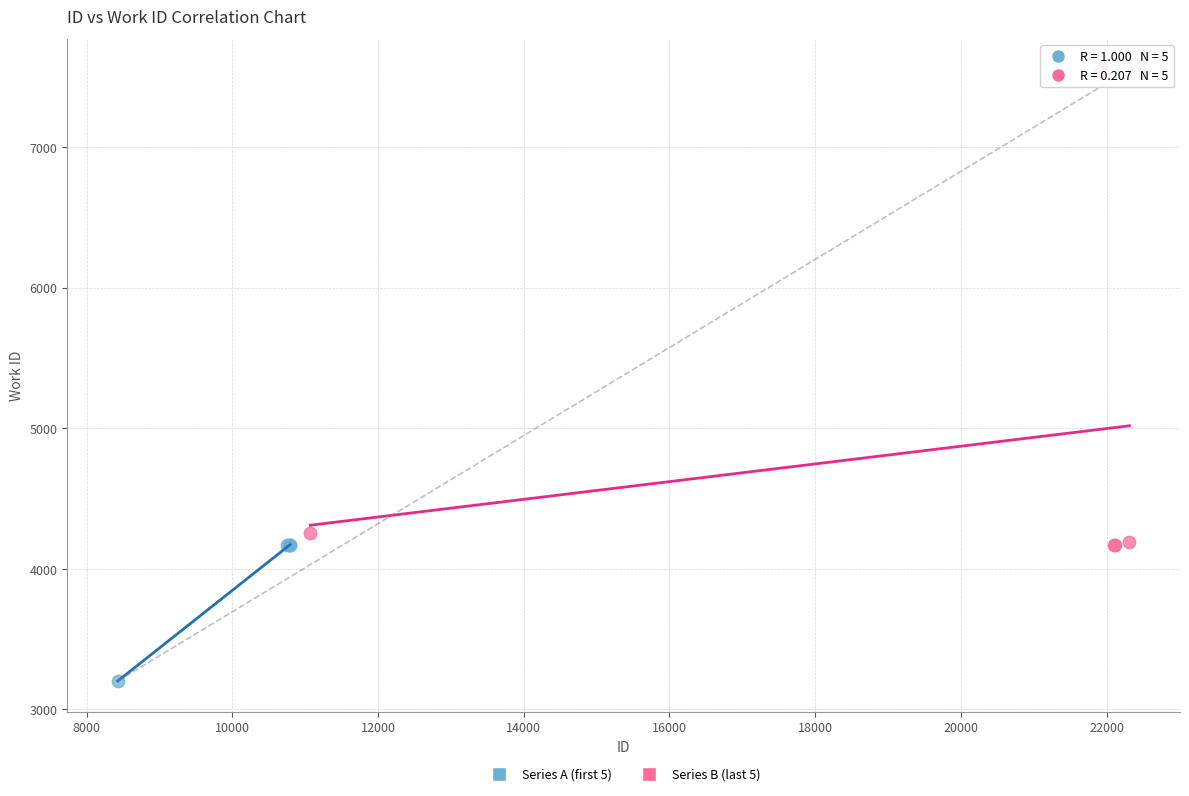

Which series contains the lowest Y value?

Series A (first 5)